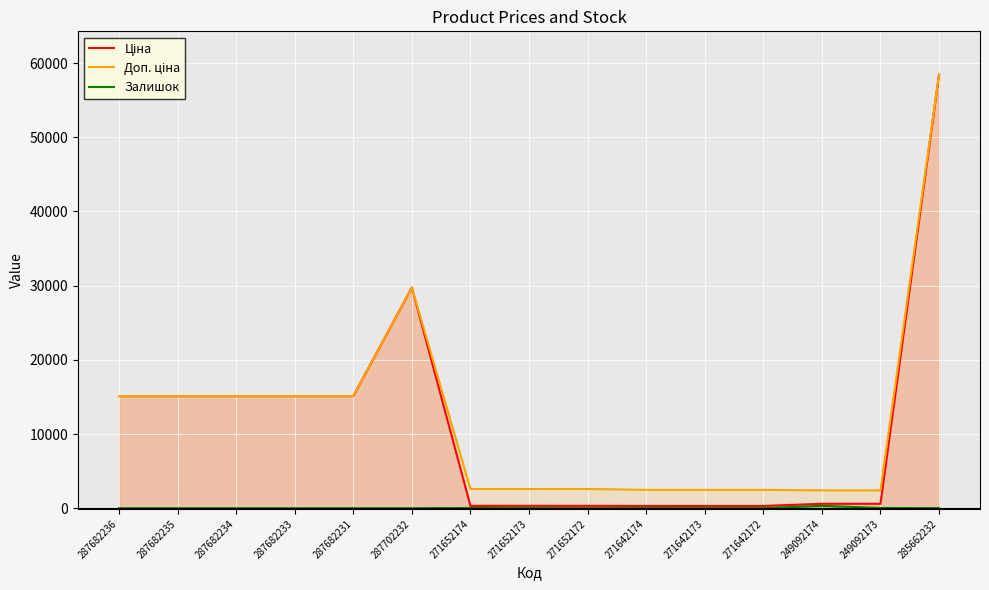

Rank the series by their maximum value, from lowest to highest.

Залишок, Ціна, Доп. ціна